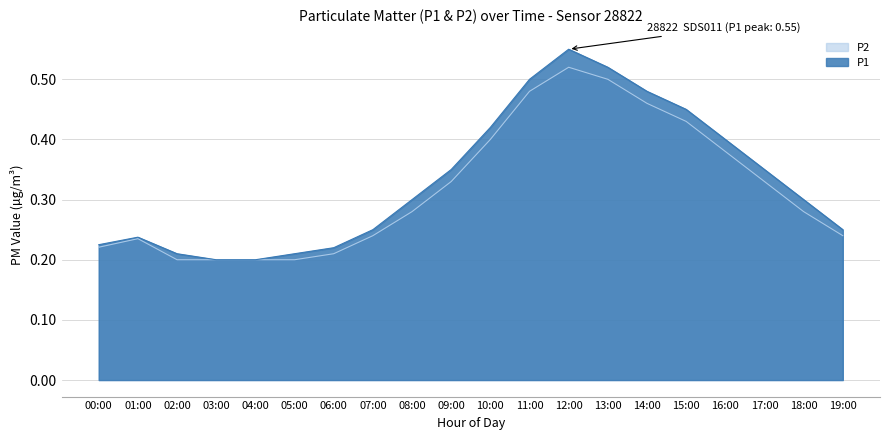

The P1 series shows 0.2 at 00:00. True or false?

True